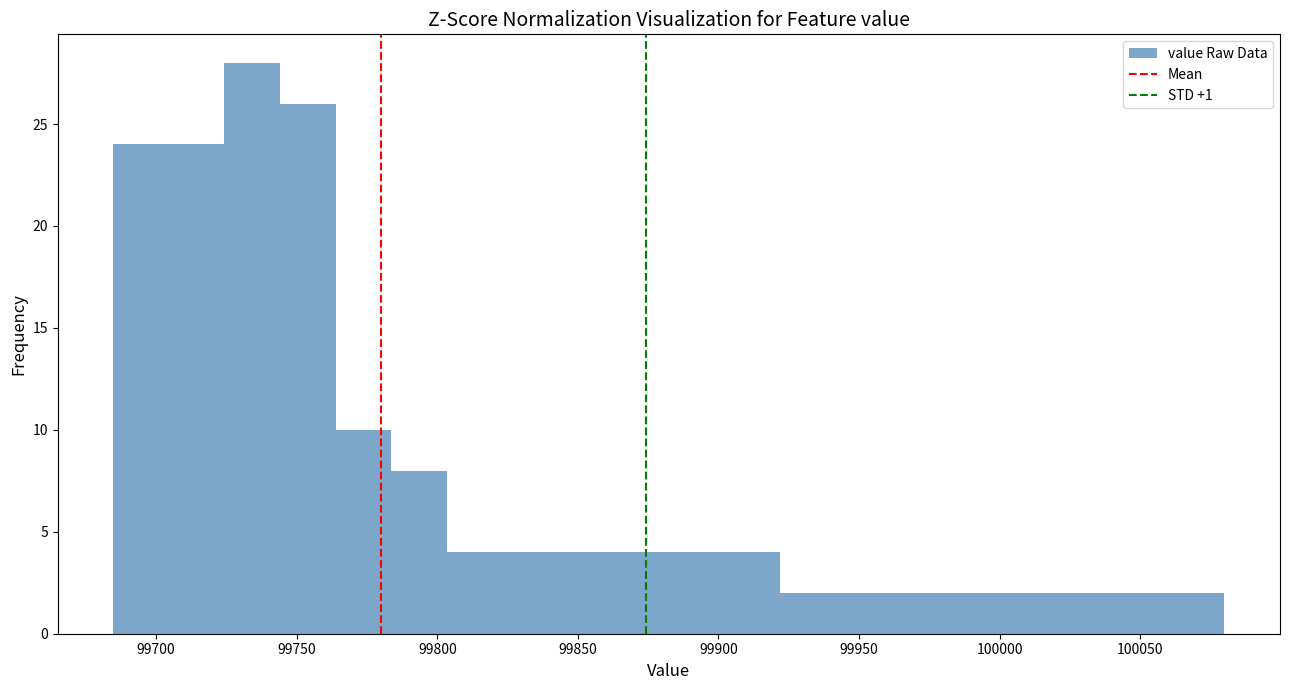

Around what value on the x-axis is the tallest bar? Give the approximate position of its centre, as read against the axis.

99735